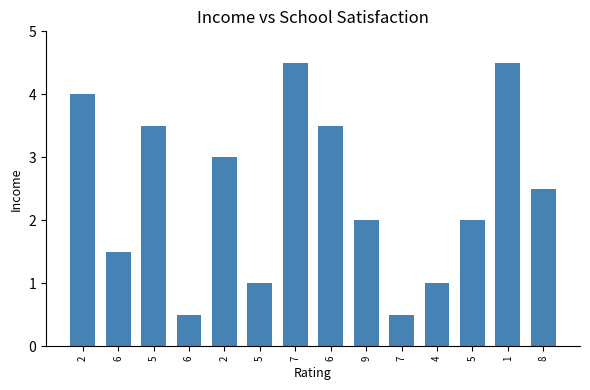

At which label does the data first exceed 2?

2